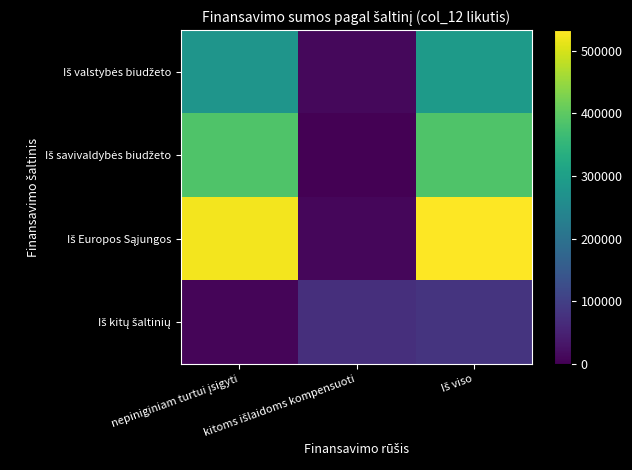

Rank the series by their maximum value, from highest to lowest.

Iš Europos Sąjungos, Iš savivaldybės biudžeto, Iš valstybės biudžeto, Iš kitų šaltinių